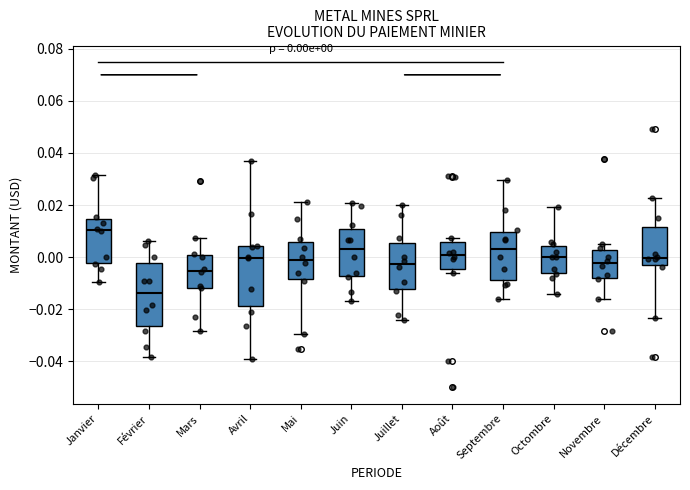

Which box's median line is the highest?

Janvier